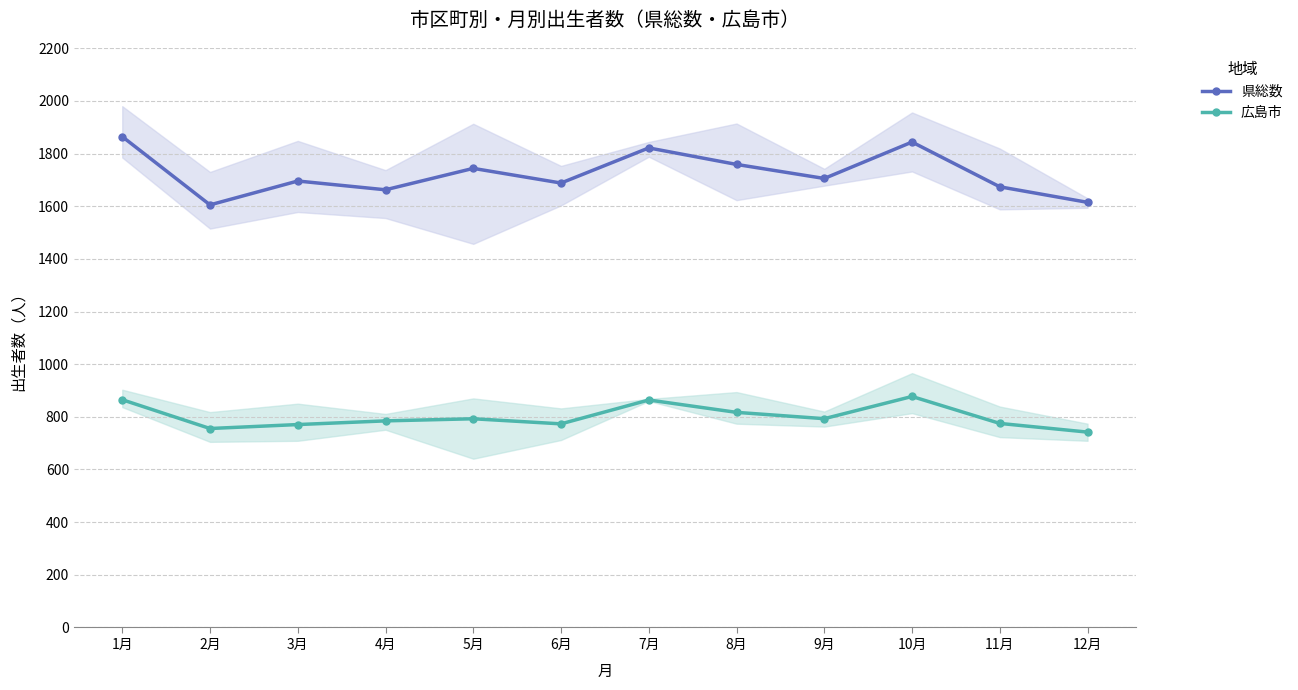

Which series has the largest total across all categories?

県総数